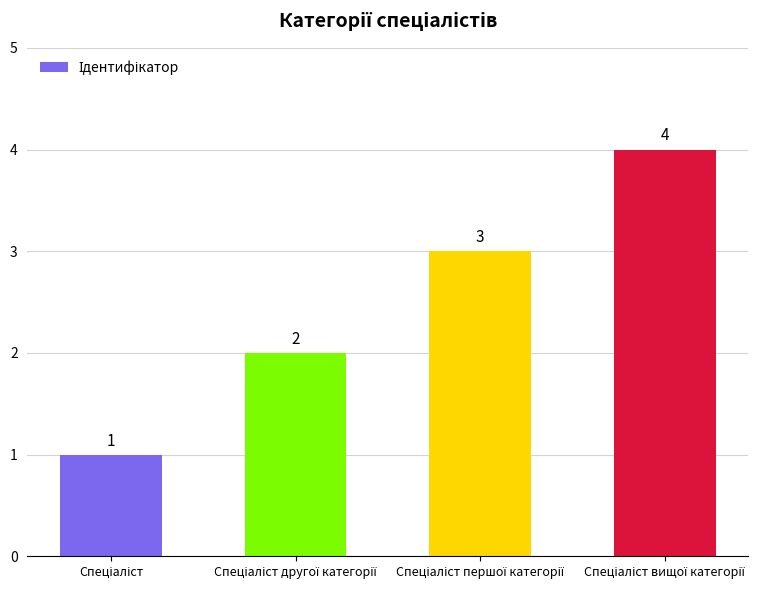

What is the difference between the maximum and minimum values?

3